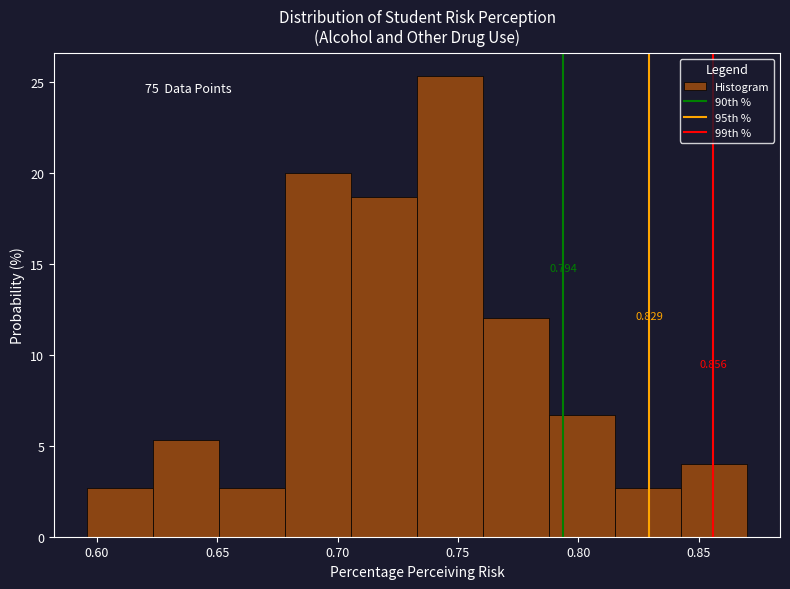

Over which range of the x-axis is the bar tallest?

0.735 to 0.760